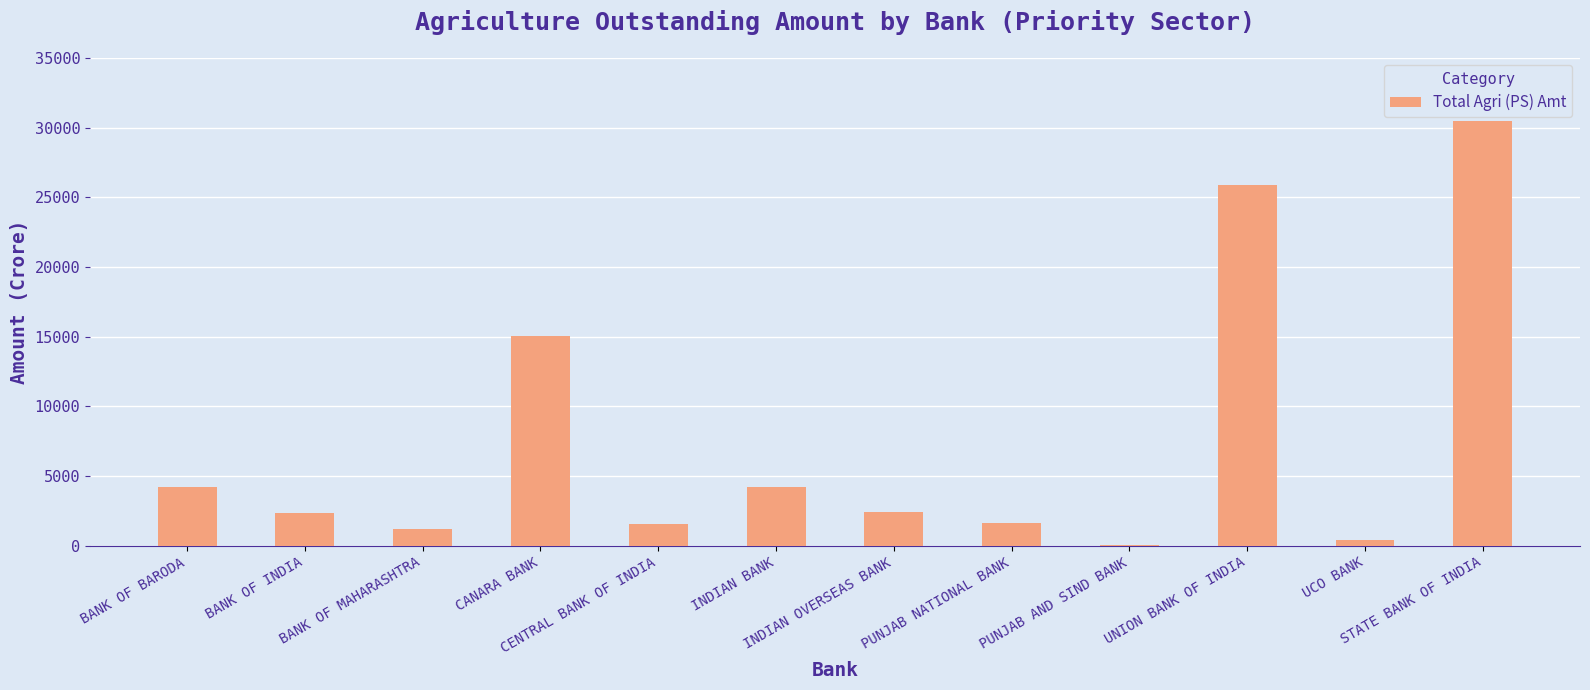

What is the greatest value displayed?

30453.5